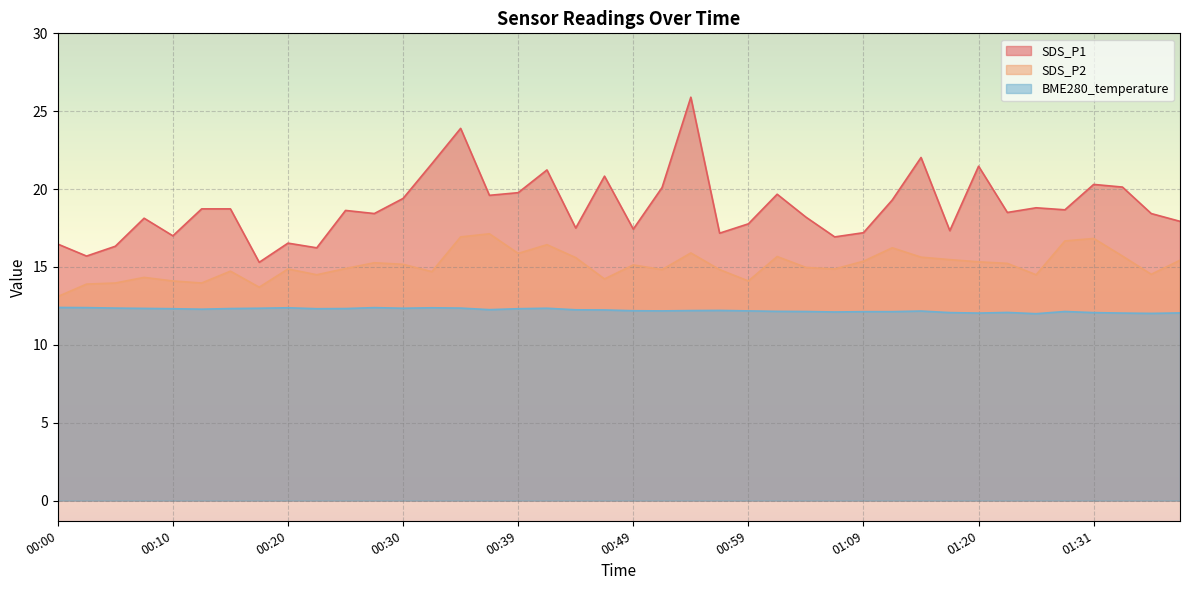

True or false: BME280_temperature and SDS_P2 cross at least once.

False